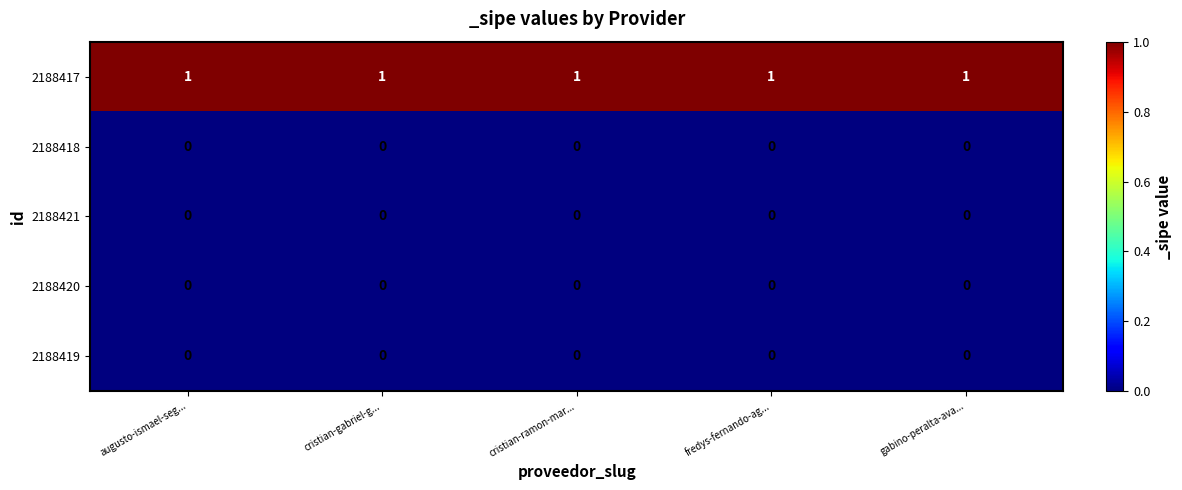

Which series has the largest total across all categories?

2188417